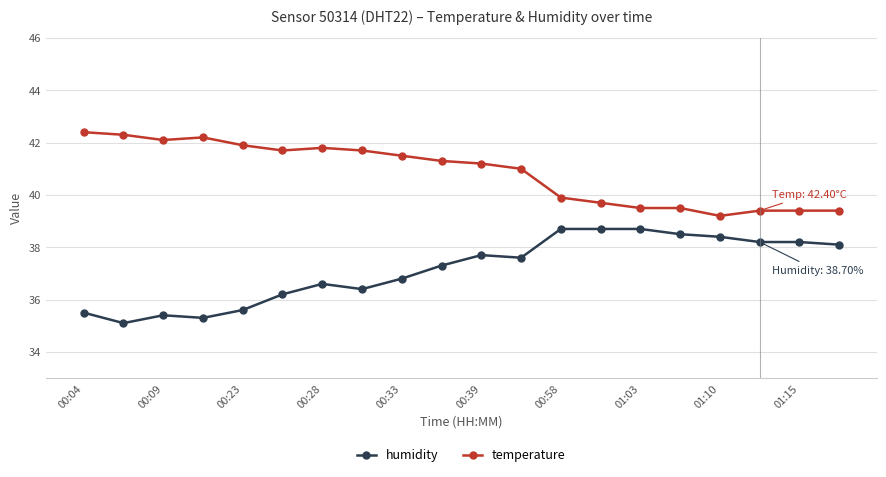

True or false: humidity has more than 0 interior local peaks.

True